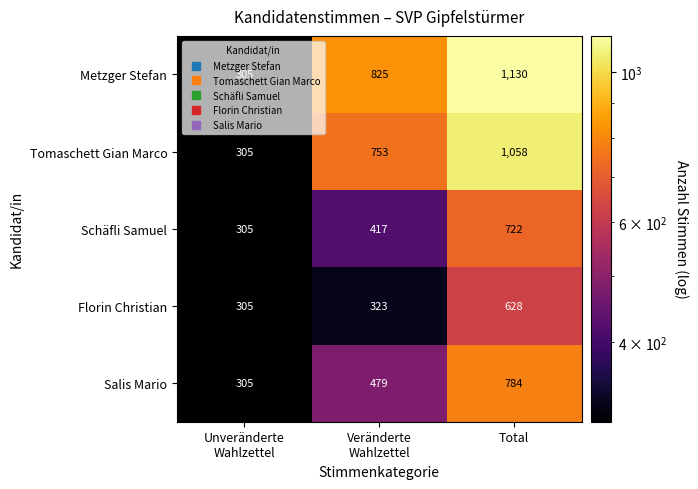

What is the total value across all series at Unveränderte
Wahlzettel?

1525